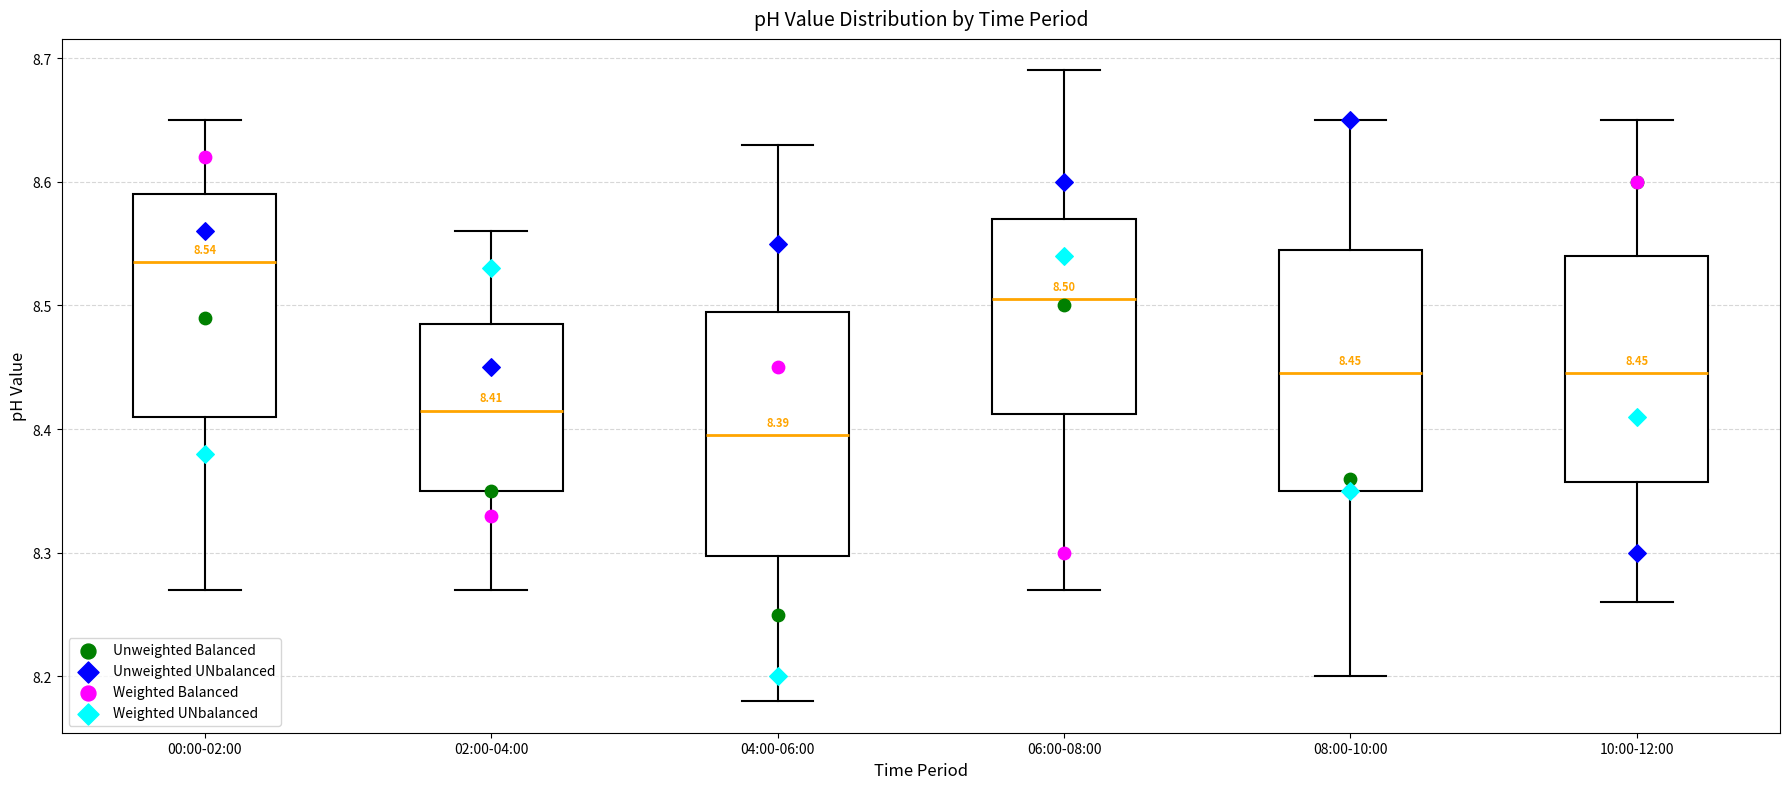

Which box's median line is the lowest?

04:00-06:00